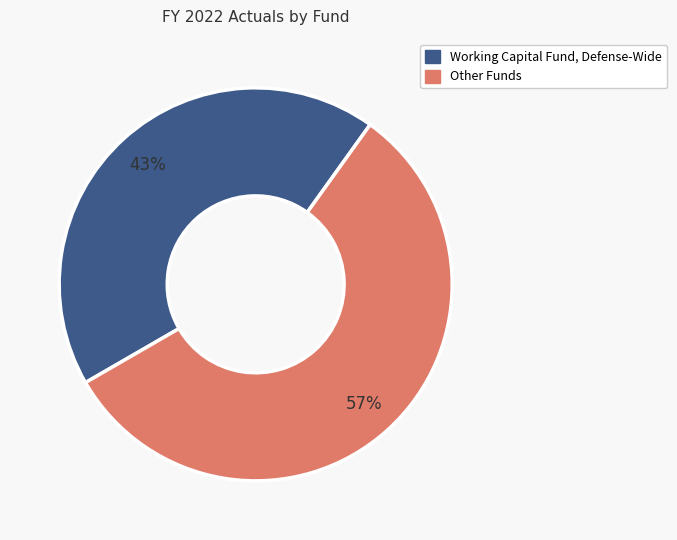

Is there a majority slice in this chart?

Yes